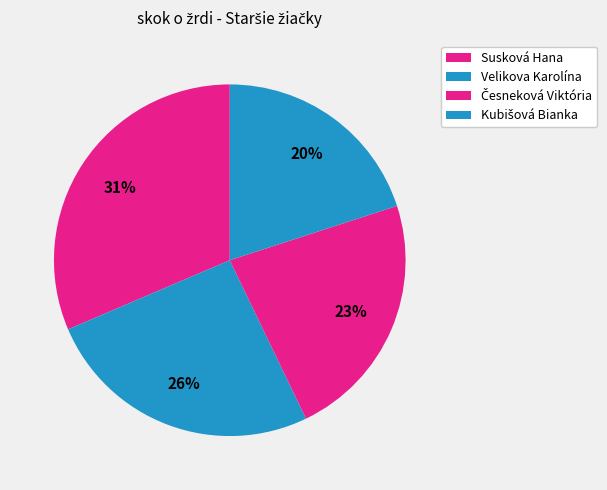

How many segments does this pie chart have?

4